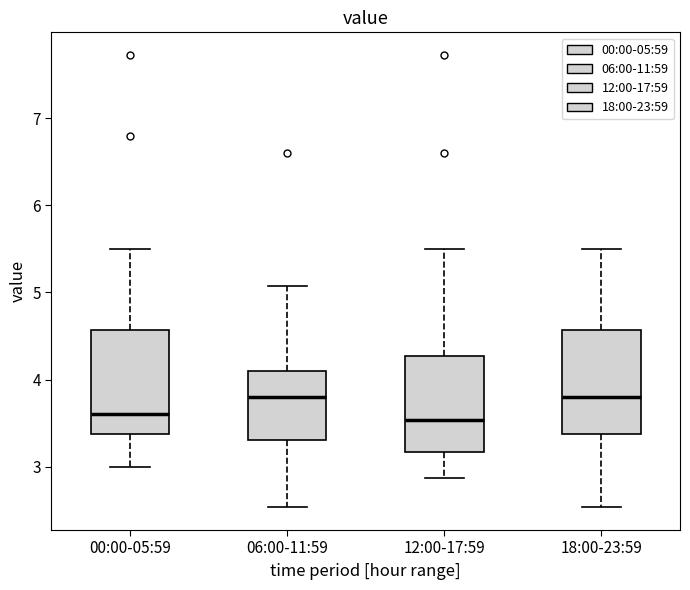

Reading left to right, transcribe this box plot: for each box, give where its median line is, the range the box spans, and where its two whiskers end, as read against the y-axis. The values are not printed on the chart, so give them approximately, as read against the axis.

00:00-05:59: median 3.6, box 3.4 to 4.6, whiskers 3.0 to 5.5
06:00-11:59: median 3.8, box 3.3 to 4.1, whiskers 2.5 to 5.1
12:00-17:59: median 3.5, box 3.2 to 4.3, whiskers 2.9 to 5.5
18:00-23:59: median 3.8, box 3.4 to 4.6, whiskers 2.5 to 5.5